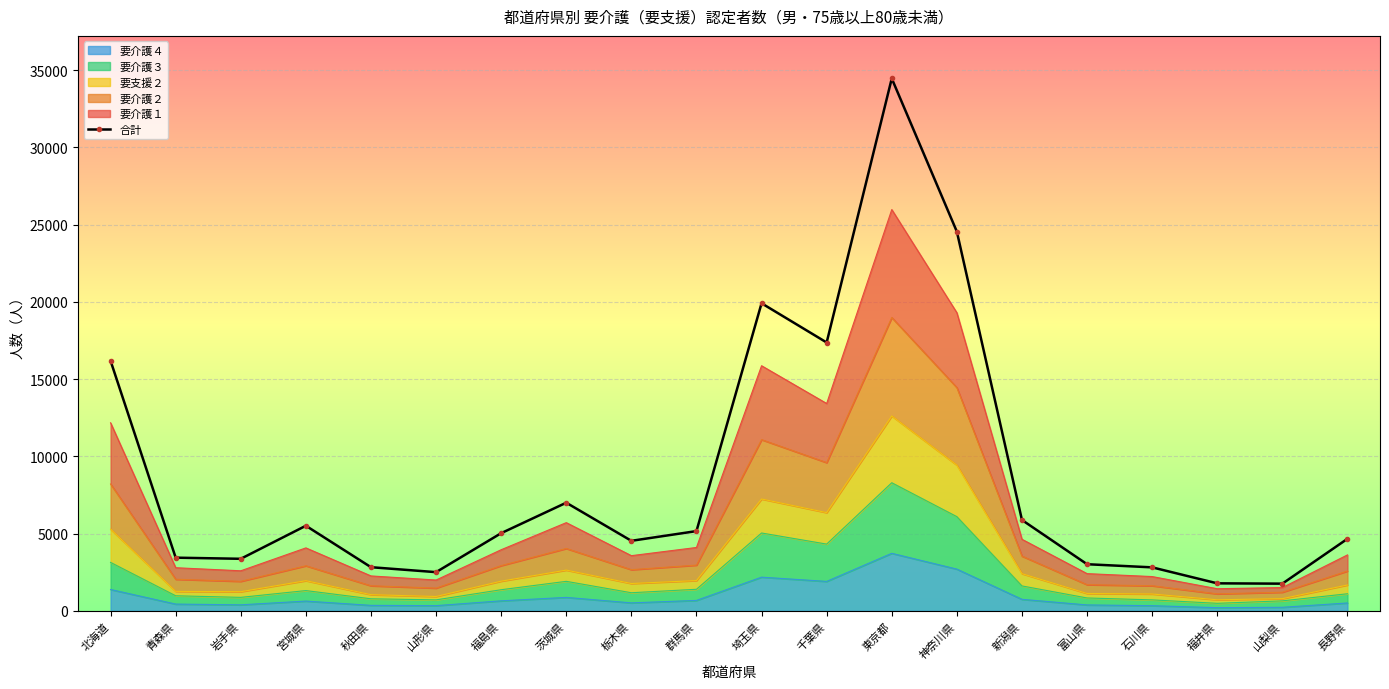

What is the label of the 8th point from the left?

茨城県